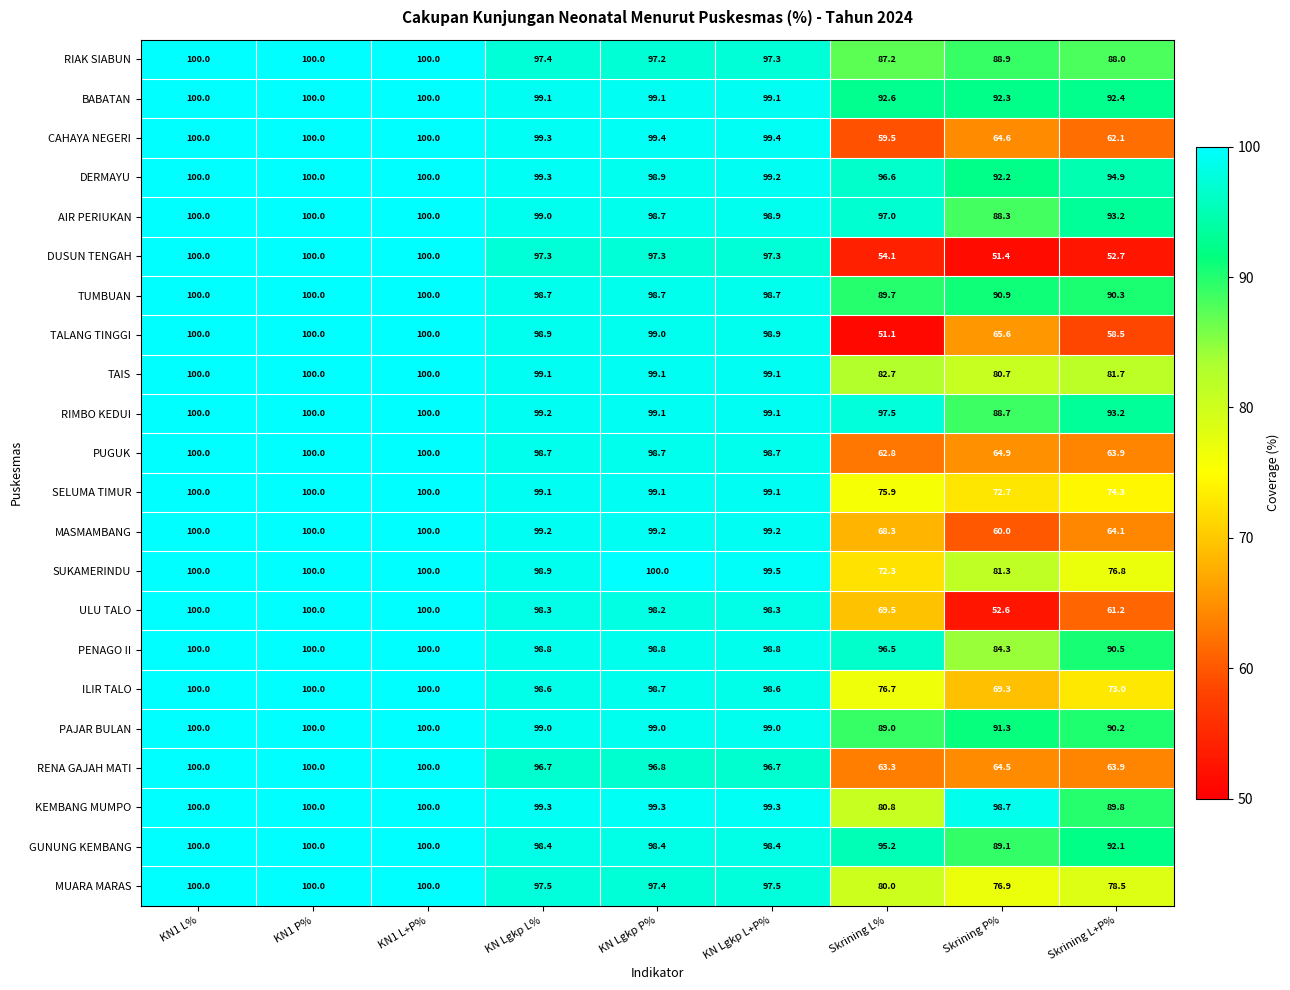

How many values in the KEMBANG MUMPO series exceed 99?

6